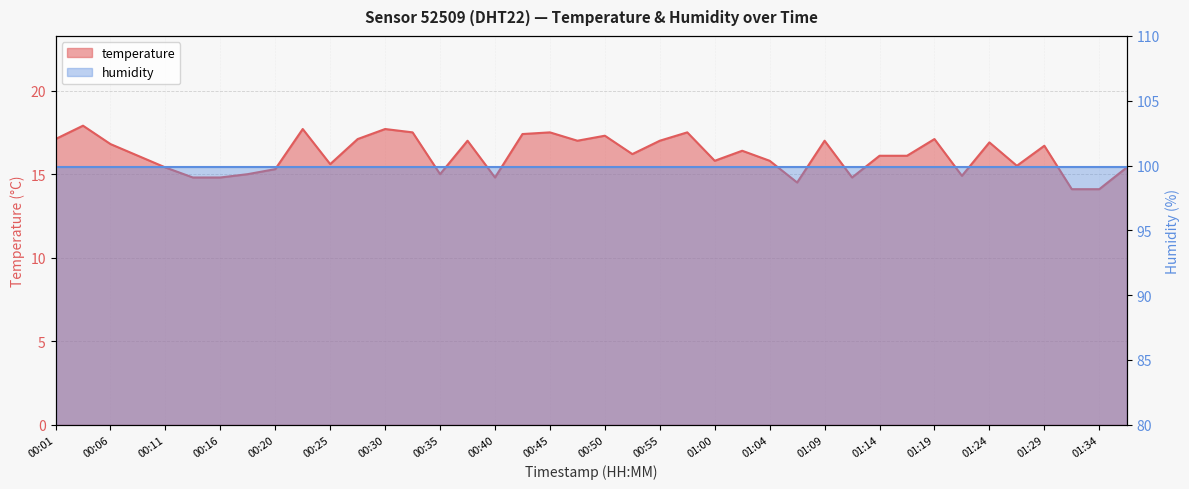

What position from the left is 01:24?

35